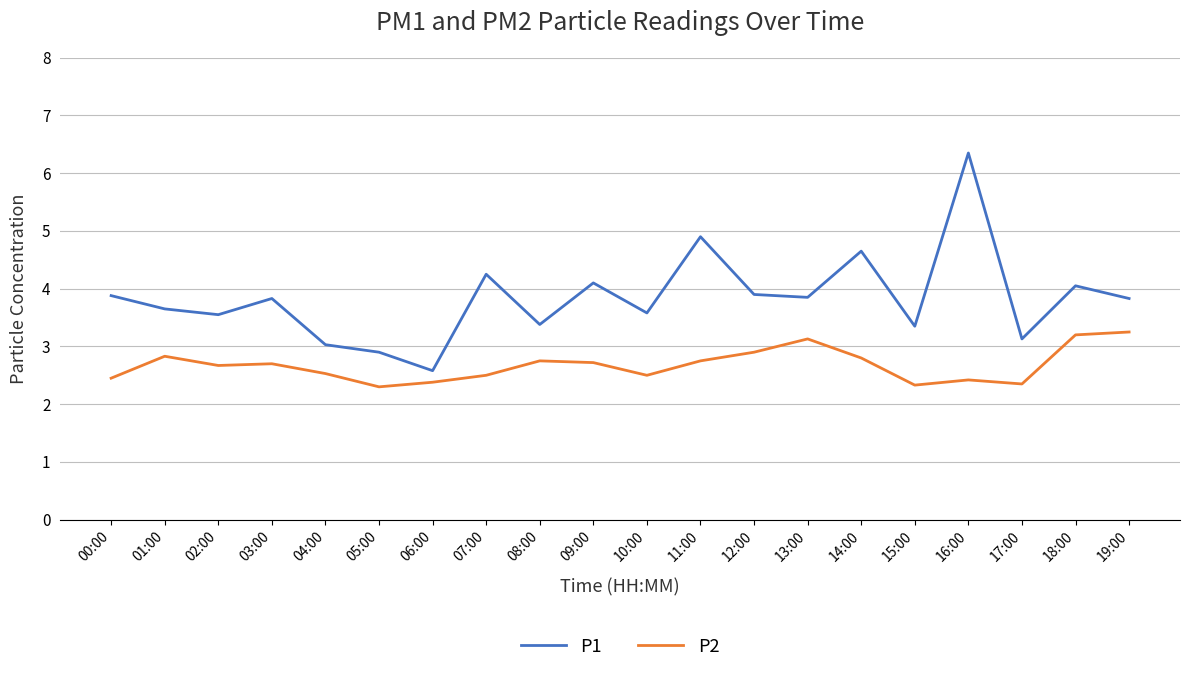

What is the minimum value for P2?

2.3